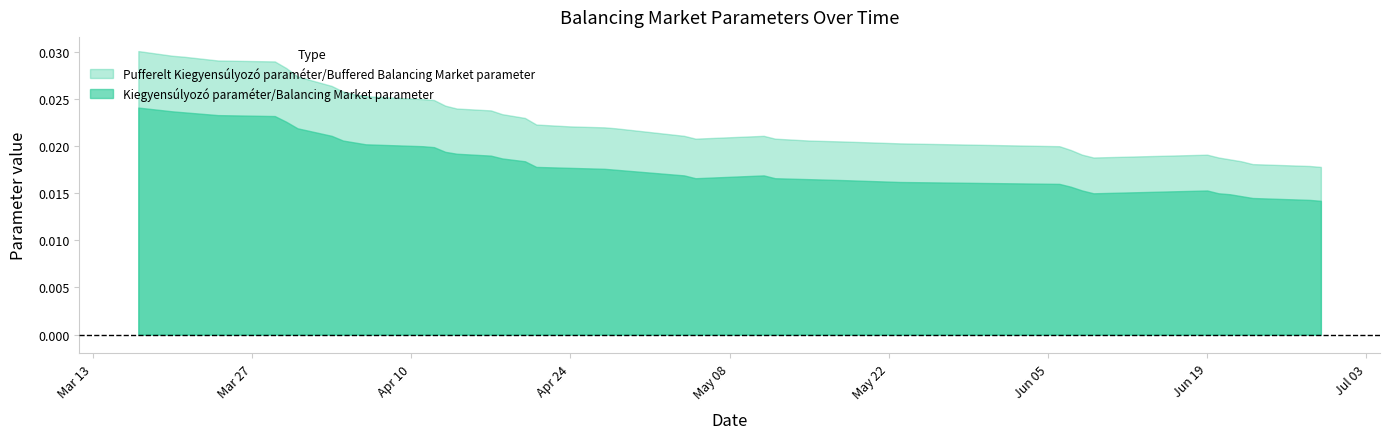

At how many categories does at least one series exceed 0?

40